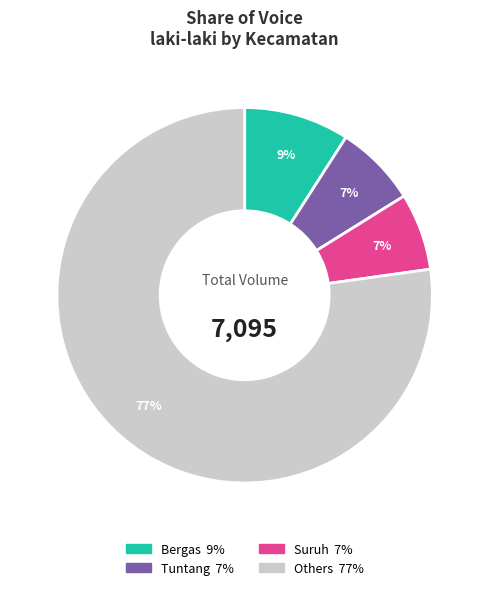

Does any single category account for the majority?

Yes